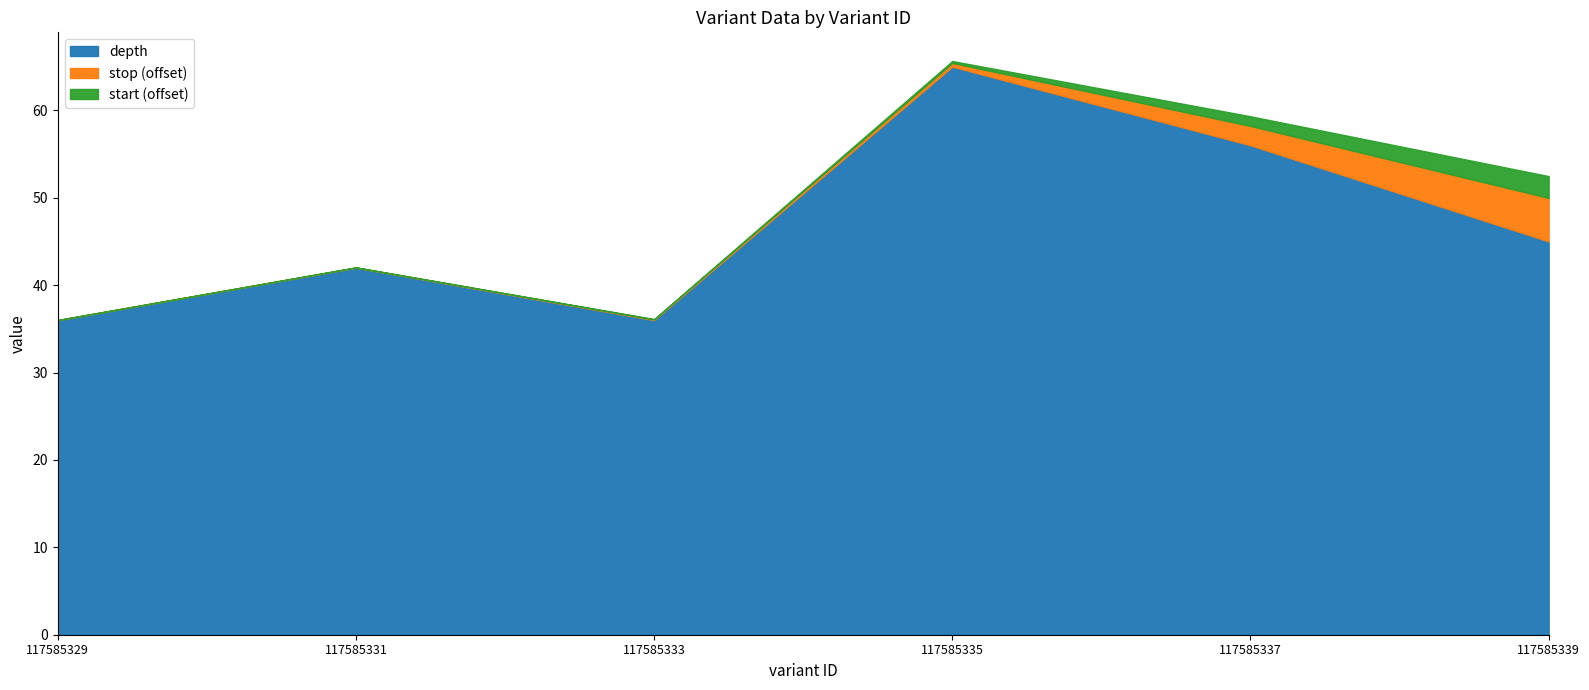

At which category is the sum across all series the highest?

117585335